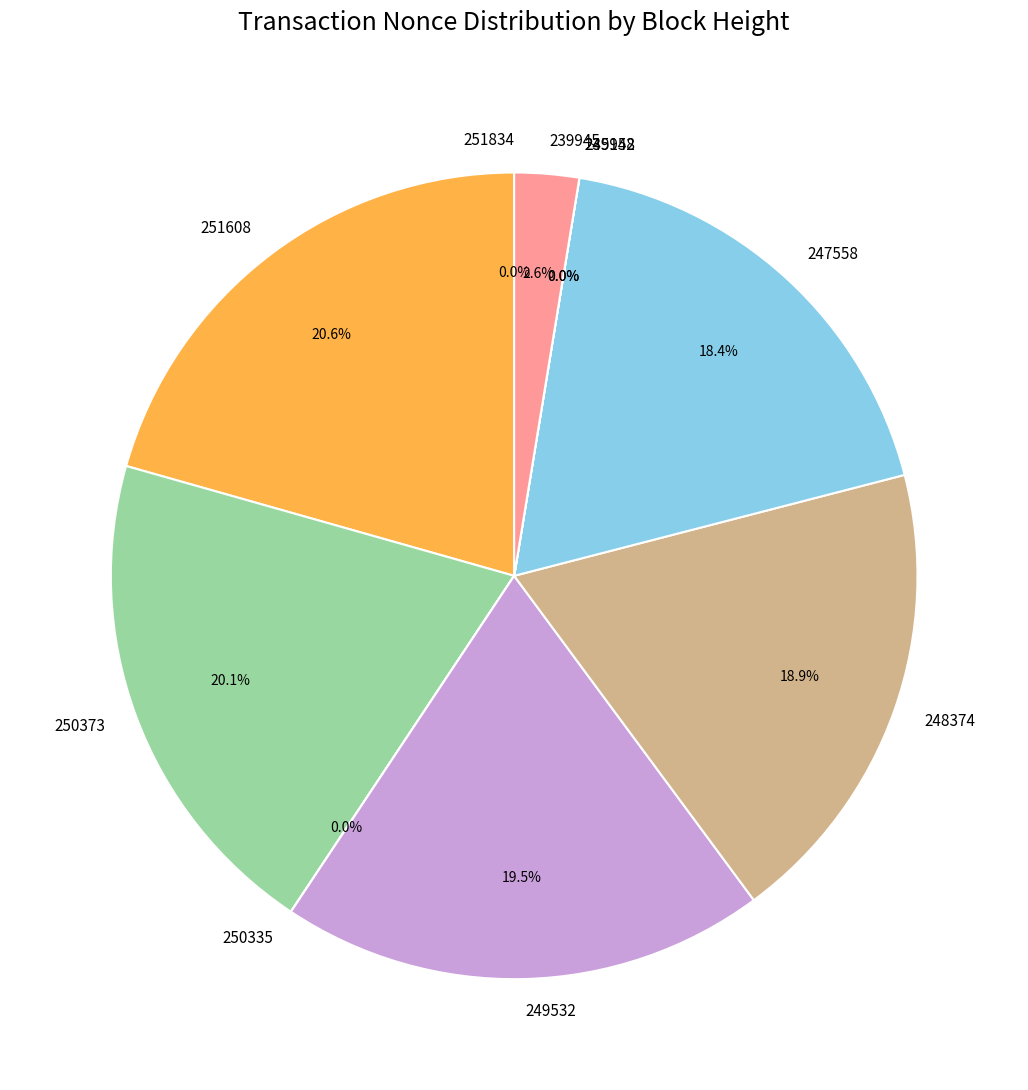

To the nearest percent, what percentage of the pie is 250373?

20%